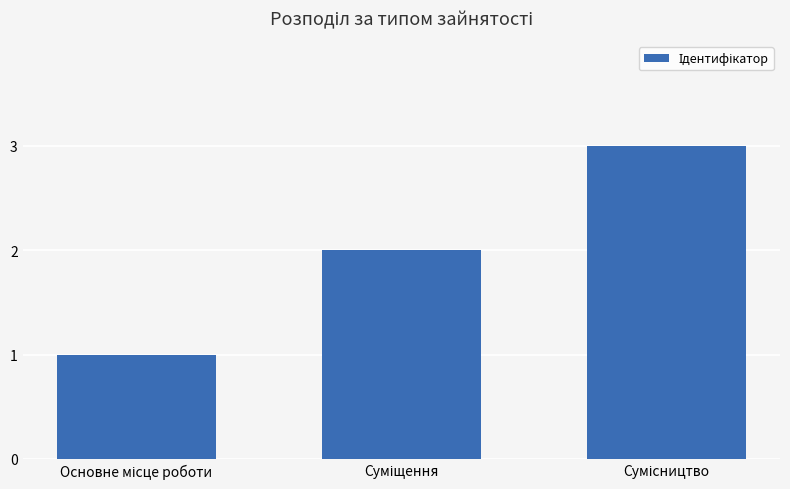

What is the value of the 3rd bar from the left?

3